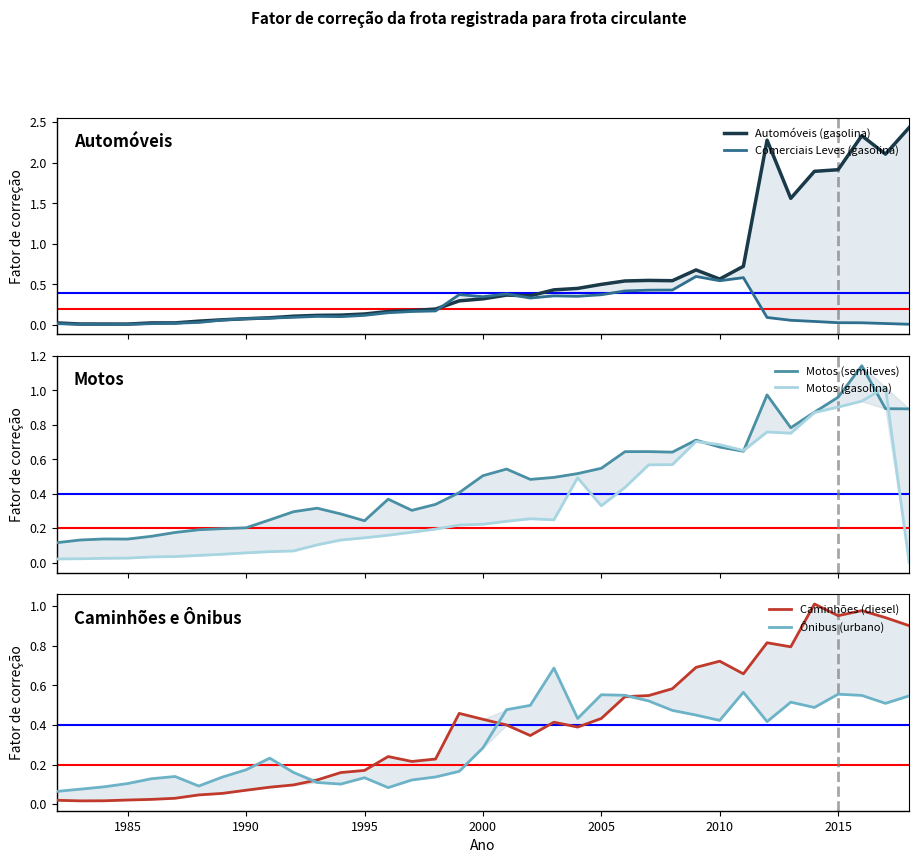

Is it true that Caminhões (diesel) equals 0.1 at 2010?

False